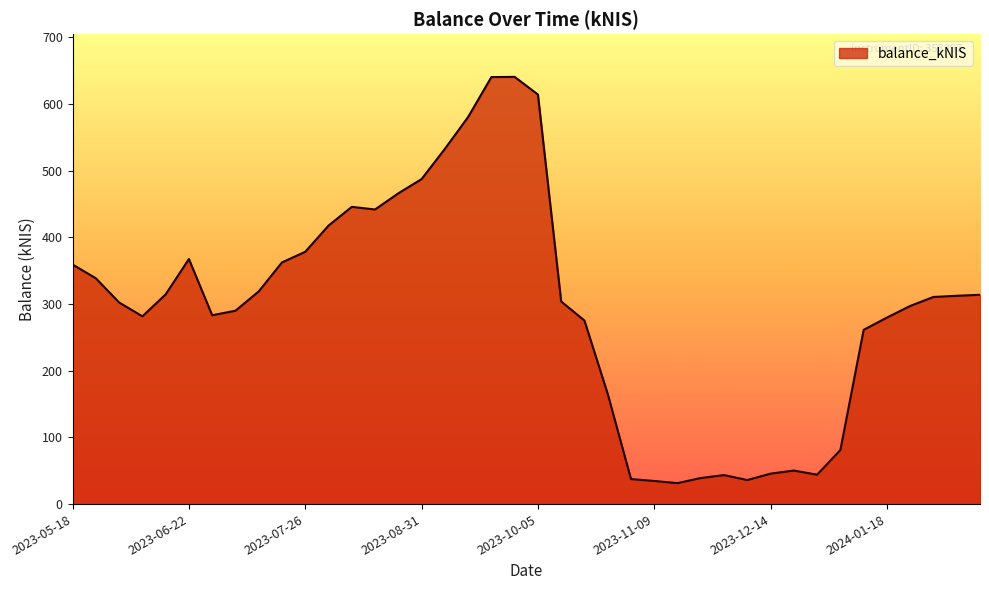

What is the difference between the maximum and minimum values?

609.2